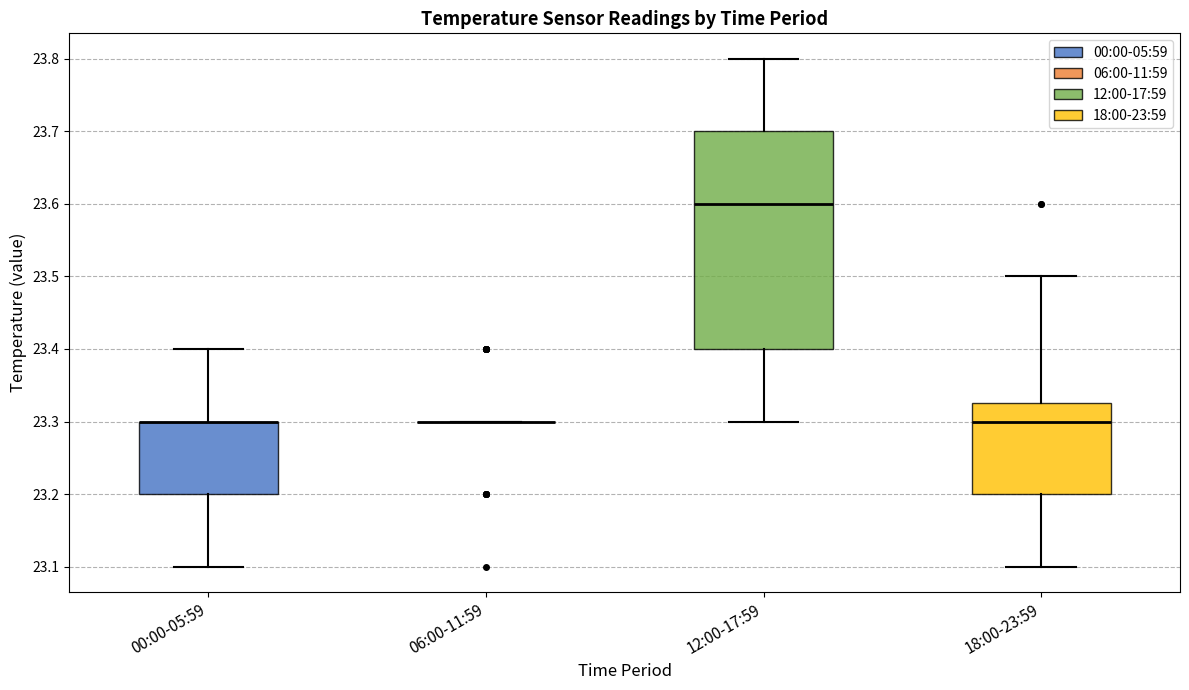

Reading left to right, transcribe this box plot: for each box, give where its median line is, the range the box spans, and where its two whiskers end, as read against the y-axis. The values are not printed on the chart, so give them approximately, as read against the axis.

00:00-05:59: median 23.30 (drawn on the box's upper edge), box 23.20 to 23.30, whiskers 23.10 to 23.40
06:00-11:59: box collapsed to a line at 23.30, whiskers 23.30 to 23.30
12:00-17:59: median 23.60, box 23.40 to 23.70, whiskers 23.30 to 23.80
18:00-23:59: median 23.30, box 23.20 to 23.33, whiskers 23.10 to 23.50